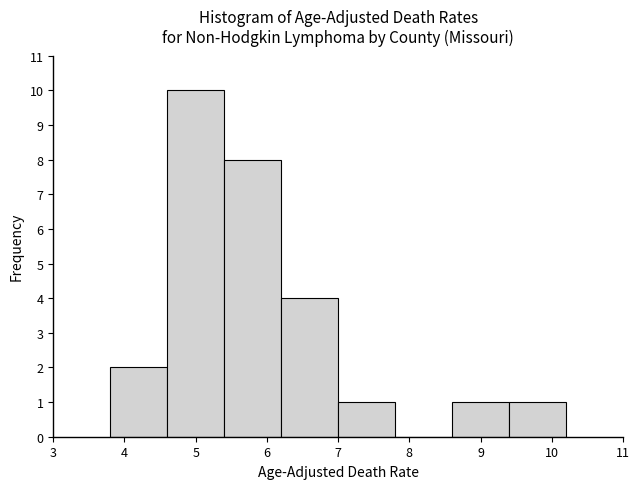

Reading left to right, transcribe this chart: for each bar, give the range it covers on the x-axis and its height. The values are not printed on the chart, so give them approximately, as read against the axis.

3.8 to 4.6: 2
4.6 to 5.4: 10
5.4 to 6.2: 8
6.2 to 7.0: 4
7.0 to 7.8: 1
7.8 to 8.6: 0
8.6 to 9.4: 1
9.4 to 10.2: 1